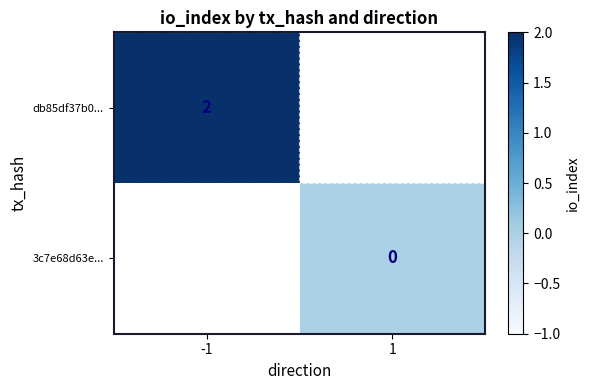

True or false: db85df37b0... has a value of 2 at -1.

True